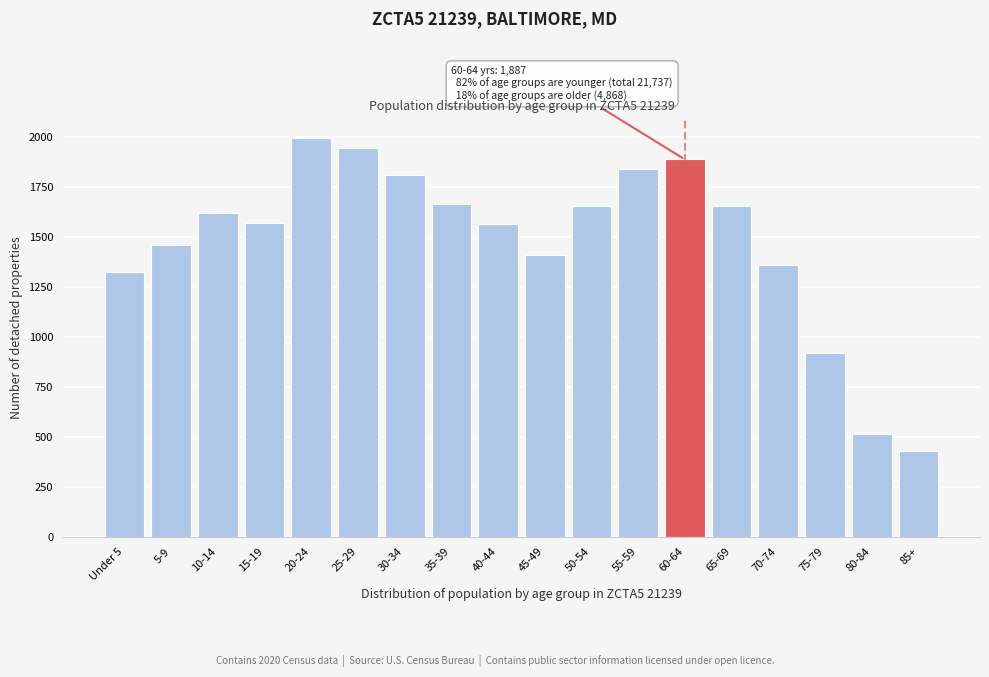

What is the sum of all values?

26605